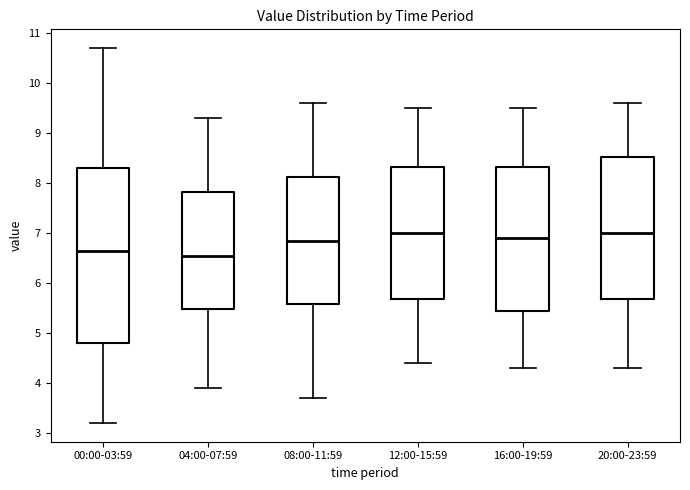

Which box has the lowest median line?

04:00-07:59